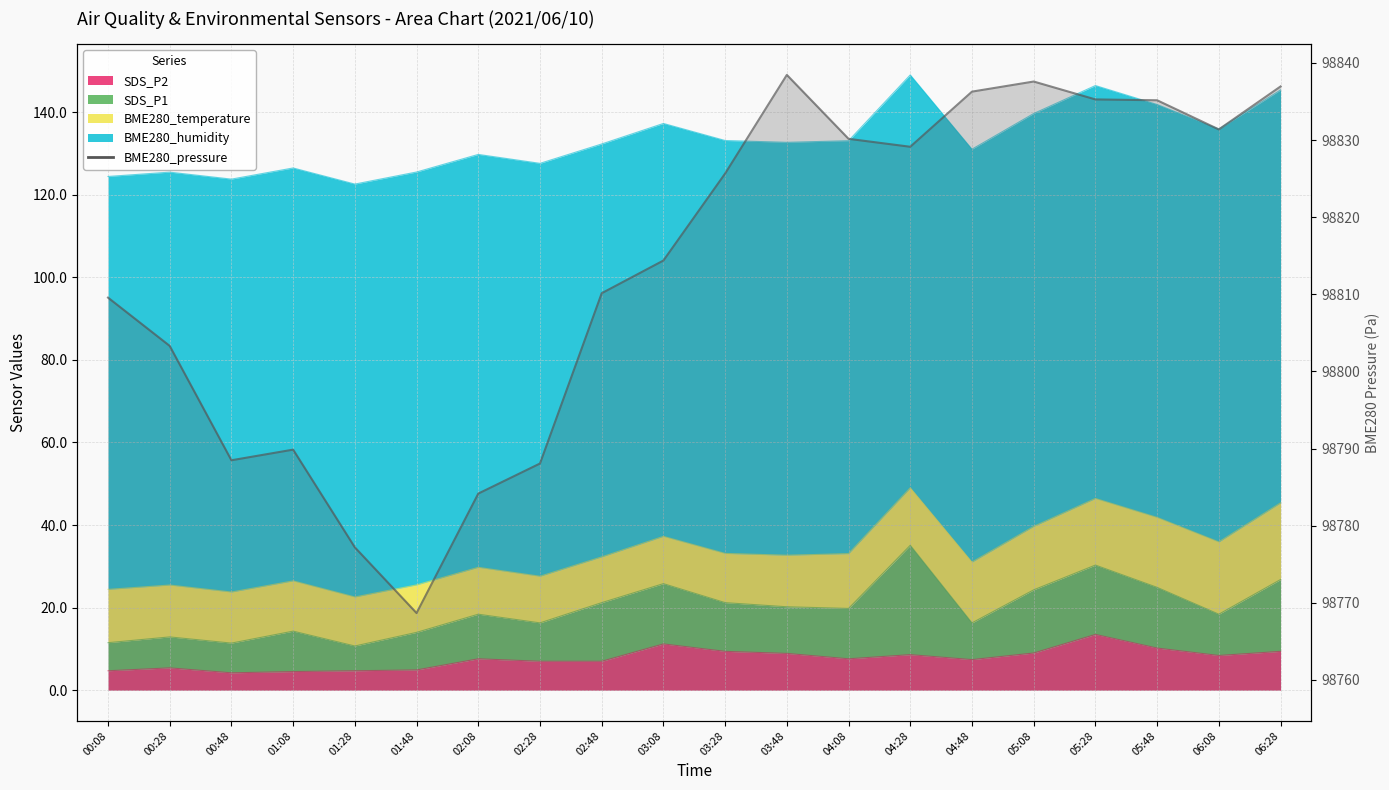

What is the label of the 20th point from the left?

06:28